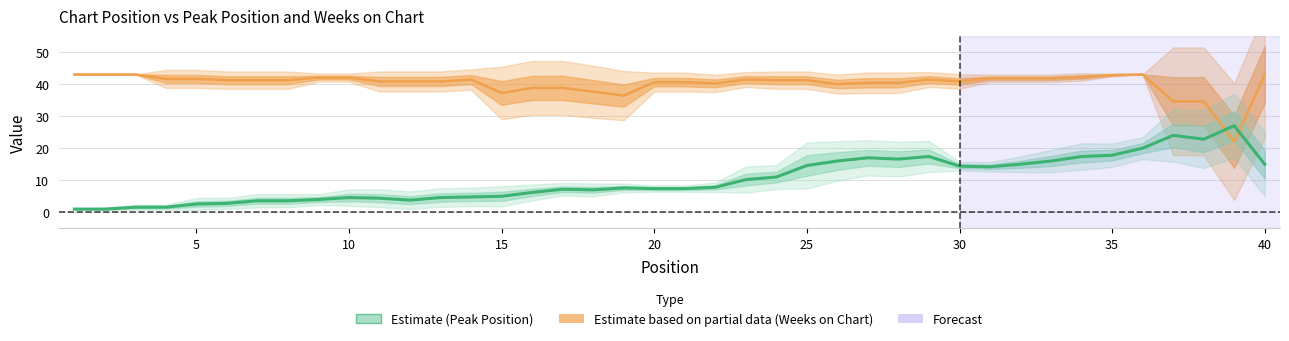

At how many categories does at least one series exceed 6?

40